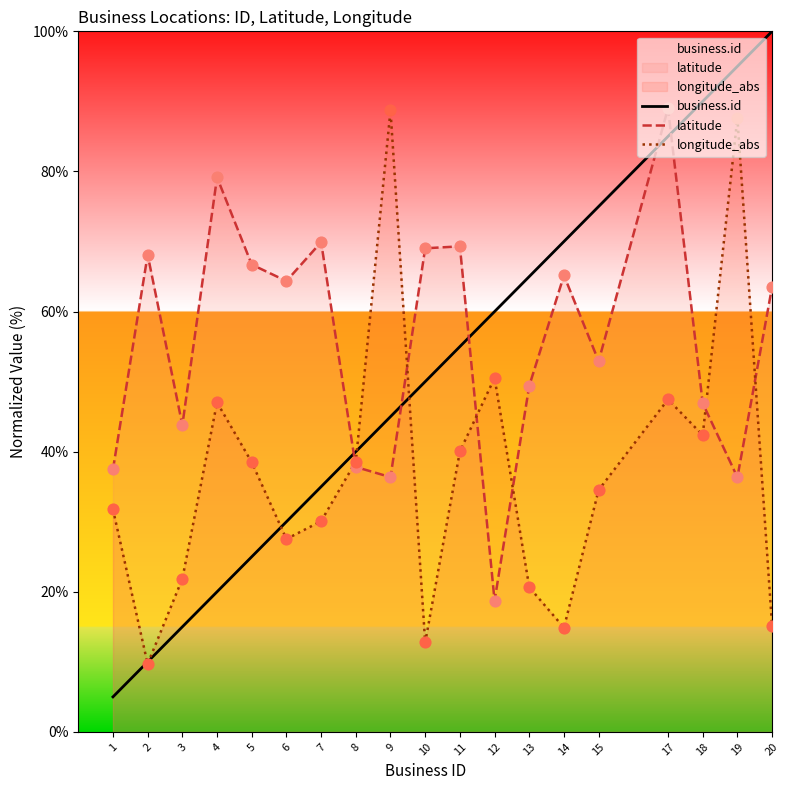

Which series reaches the minimum Y coordinate?

business.id